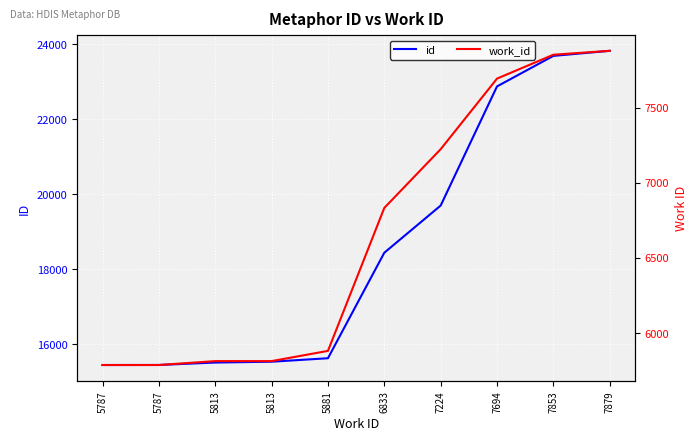

Where does the id series first go above 18439?

7224